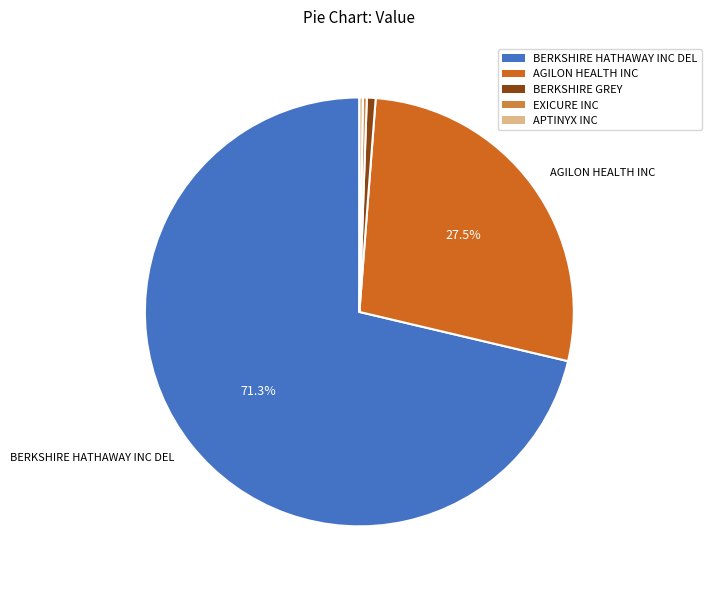

To the nearest percent, what is the combined percentage of EXICURE INC and BERKSHIRE GREY?

1%